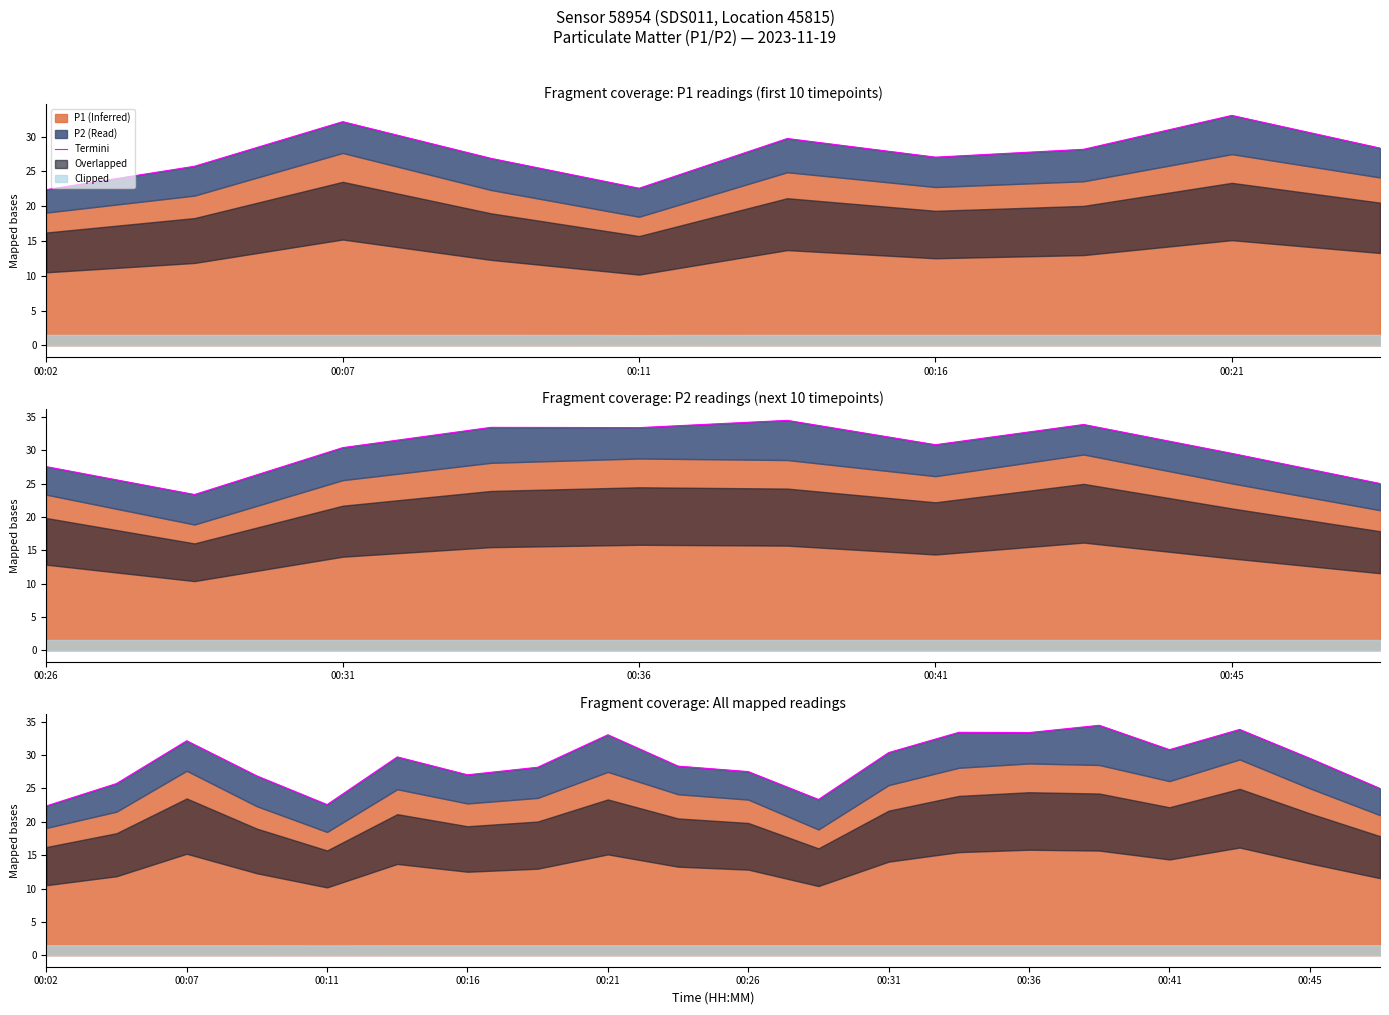

The value at 15 is 34.5. True or false?

True